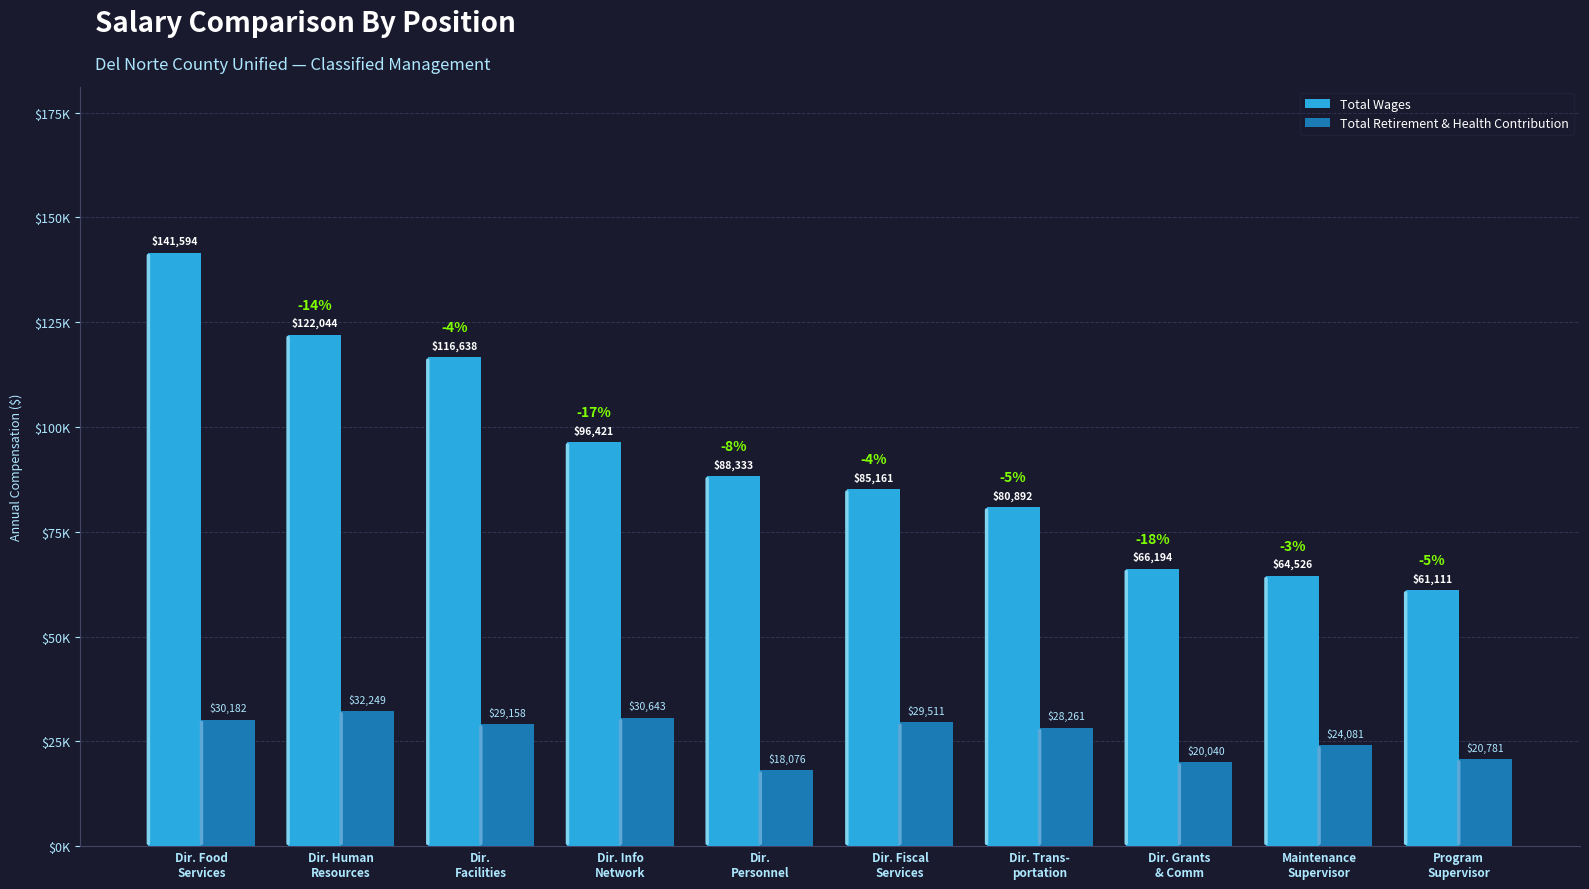

Which series has the largest range (max minus min)?

Total Wages